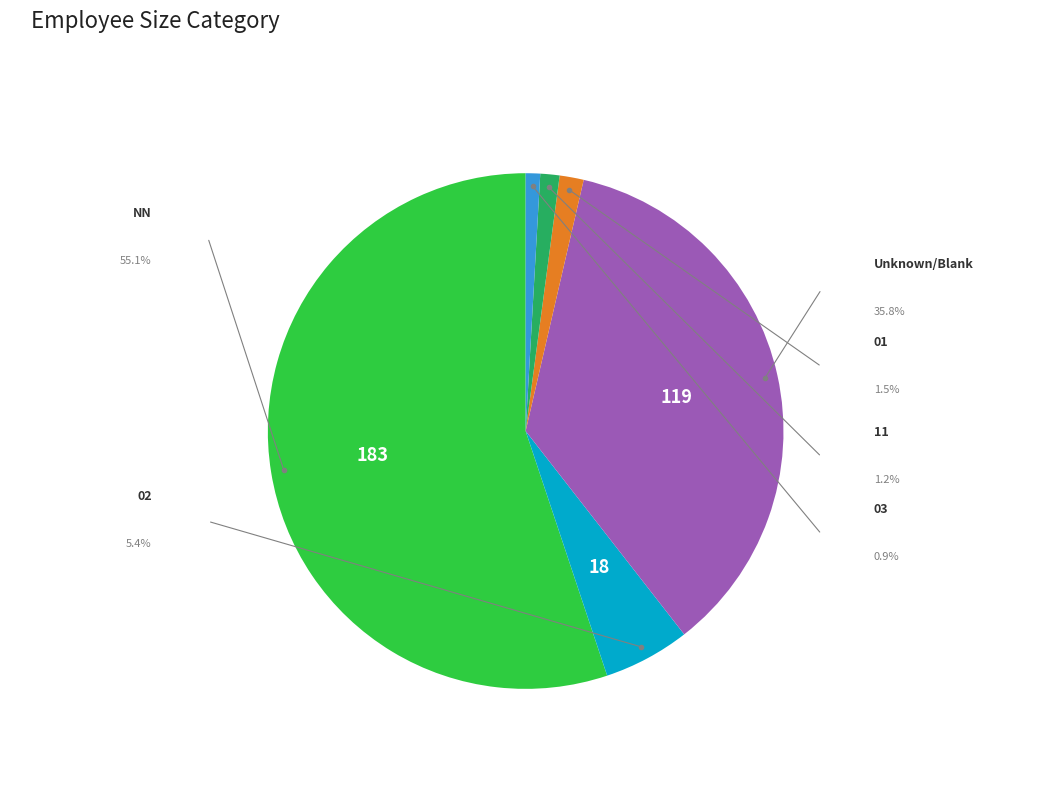

Does any single category account for the majority?

Yes